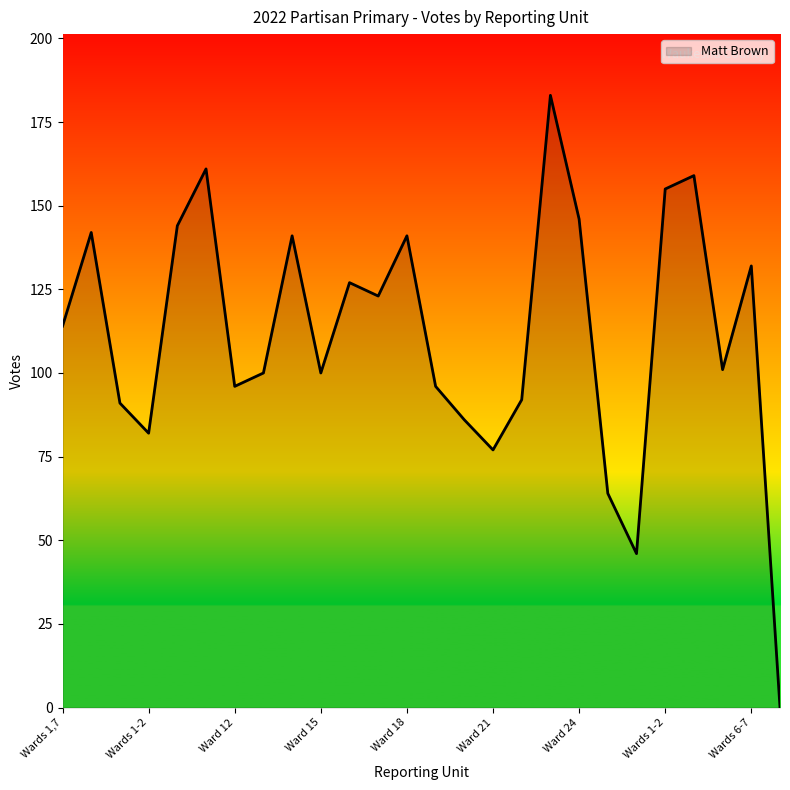

What is the greatest value displayed?

183